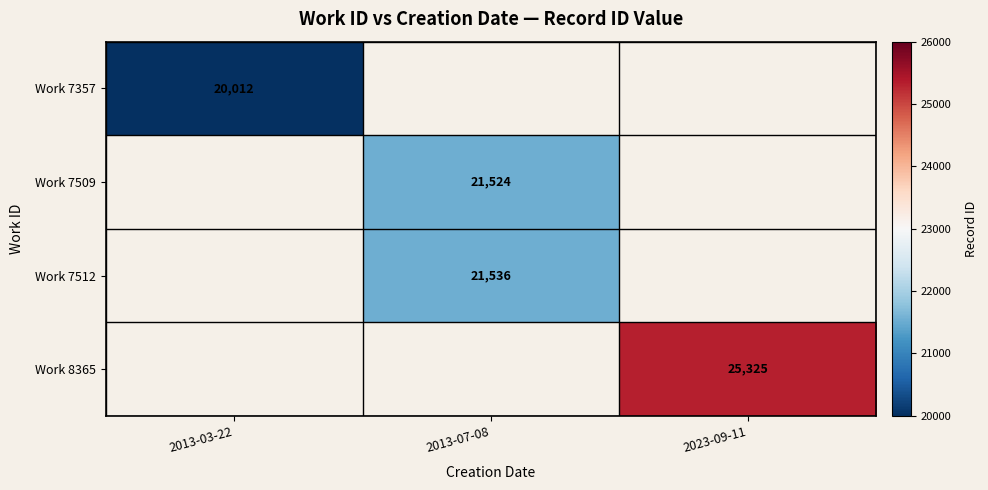

The Work 8365 series shows 13078 at 2023-09-11. True or false?

False